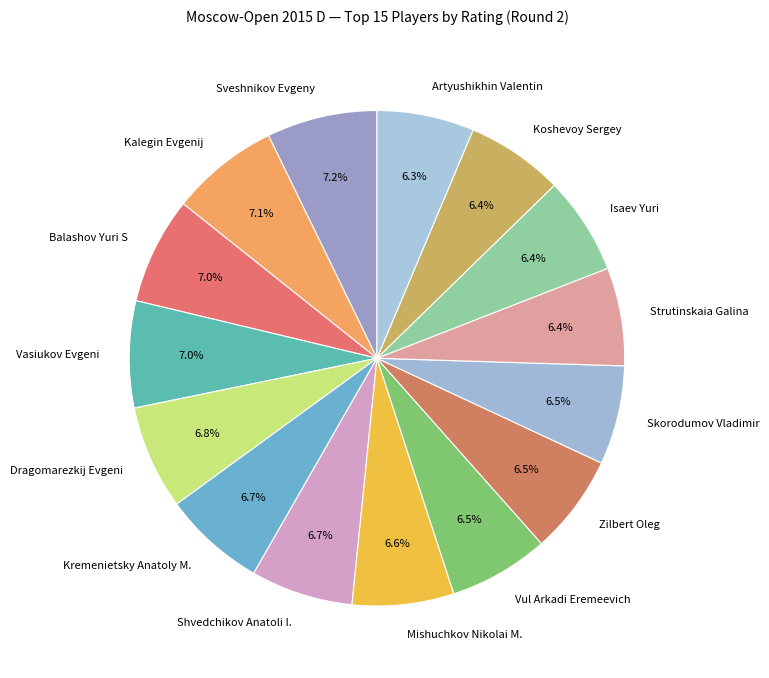

To the nearest percent, what is the average slice percentage?

7%